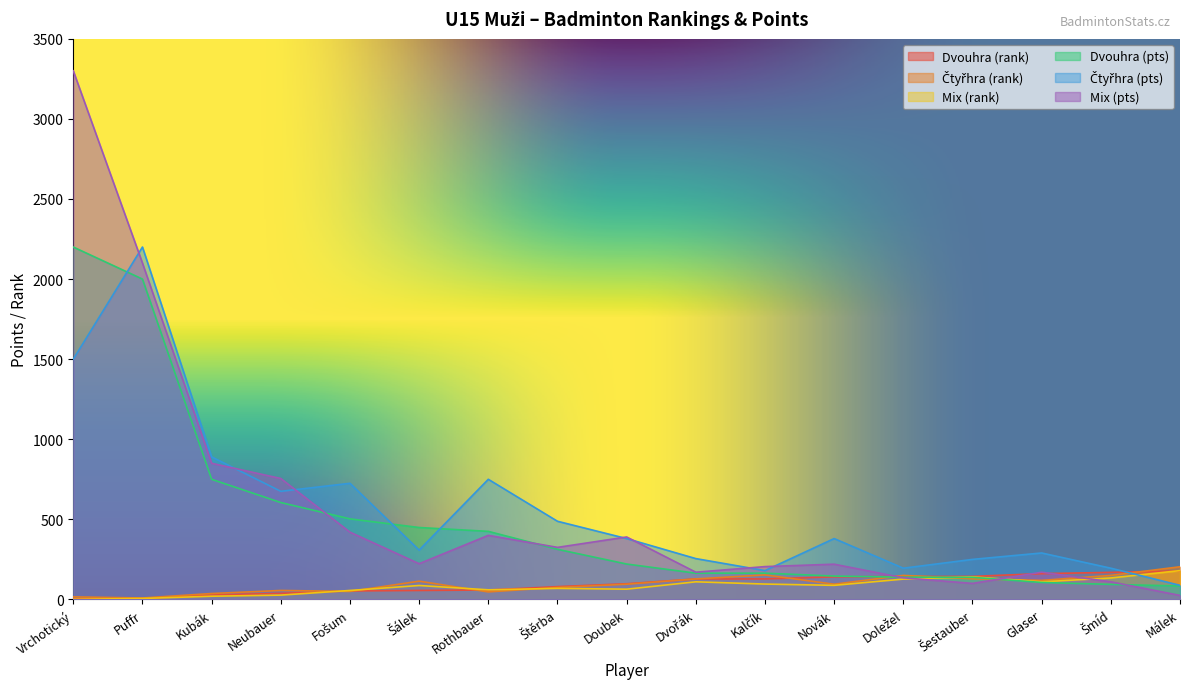

At which label is Mix (pts) closest to 1662?

Puffr